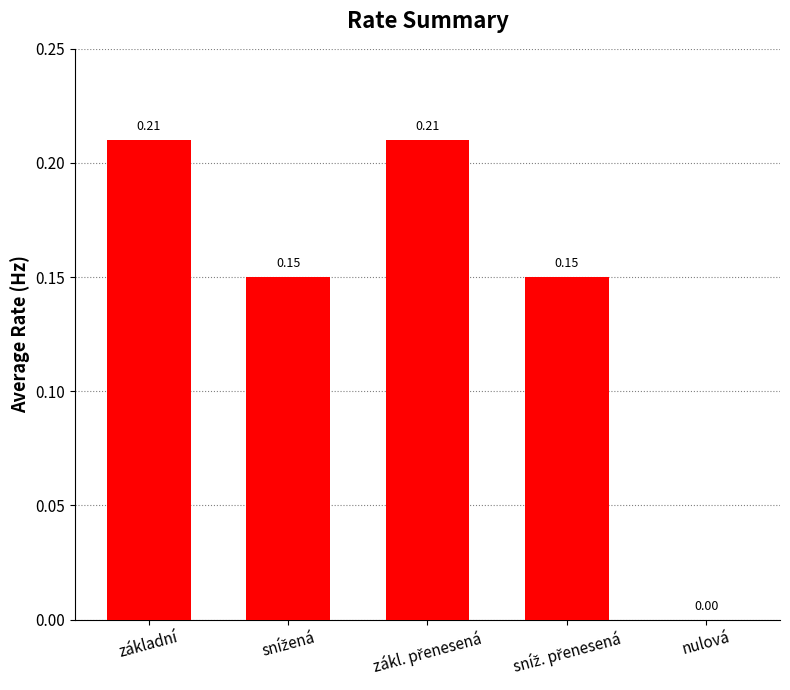

What is the sum of all values?

0.7